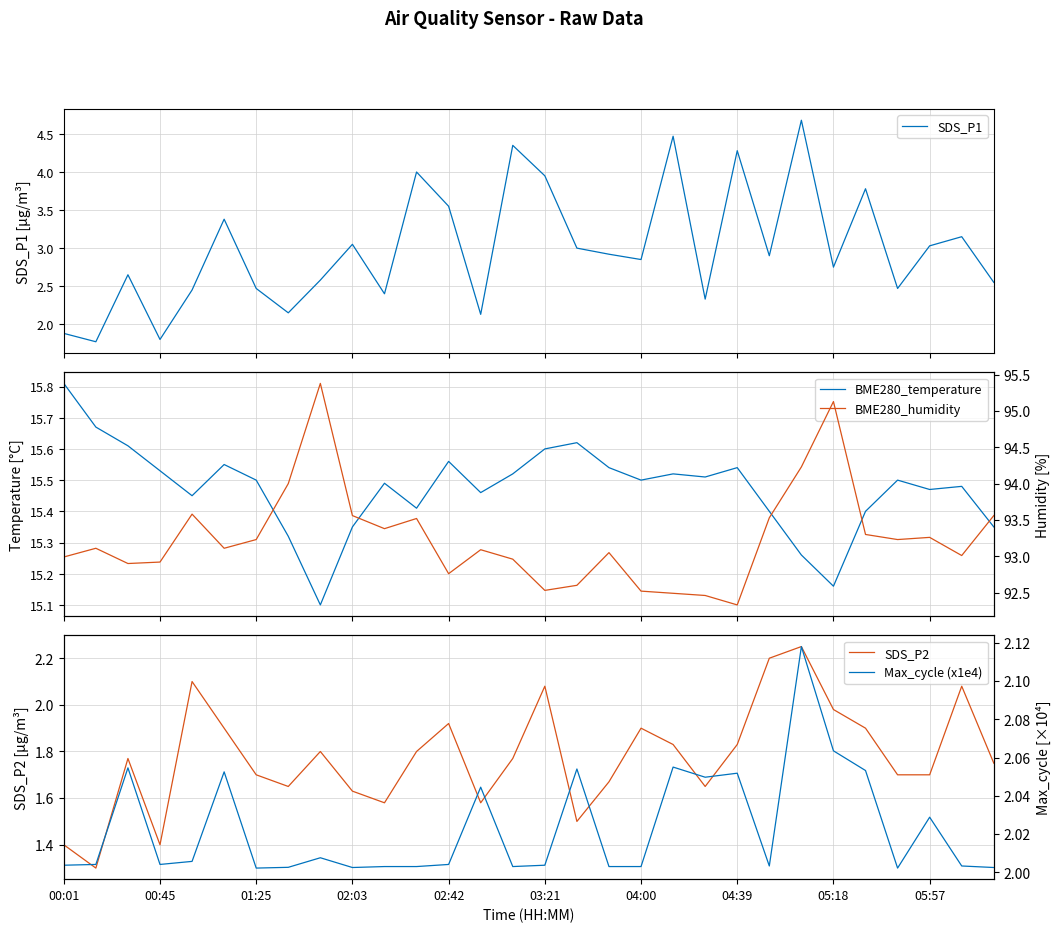

What is the minimum value for SDS_P1?

1.8